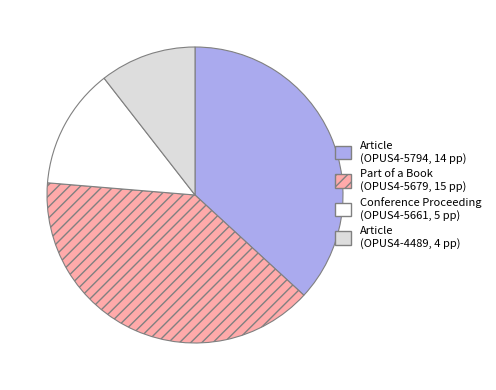

Is Part of a Book (OPUS4-5679, 15 pp) the majority of the pie?

No